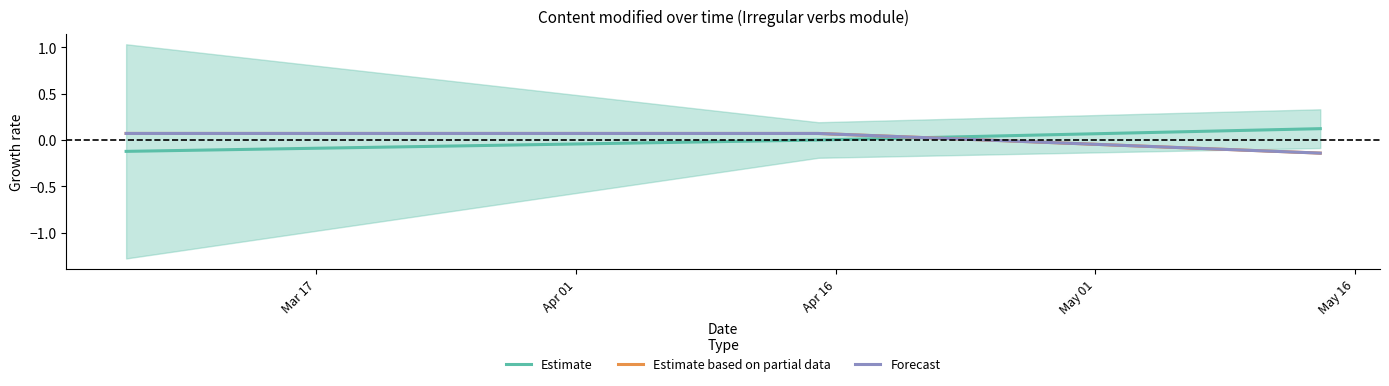

What is the sum of the Forecast values at Mar 17 and Apr 01?

0.1